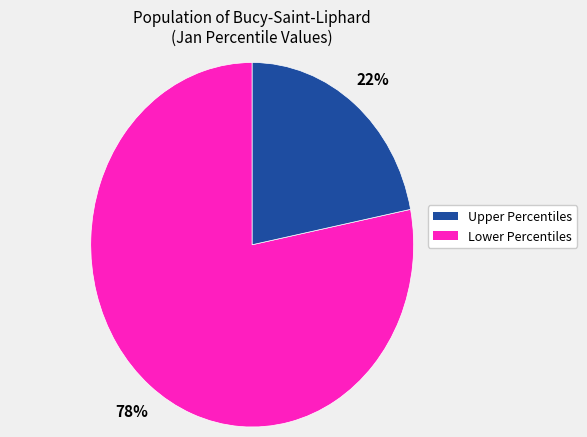

To the nearest percent, what is the difference between the largest and smallest slice percentages?

56%